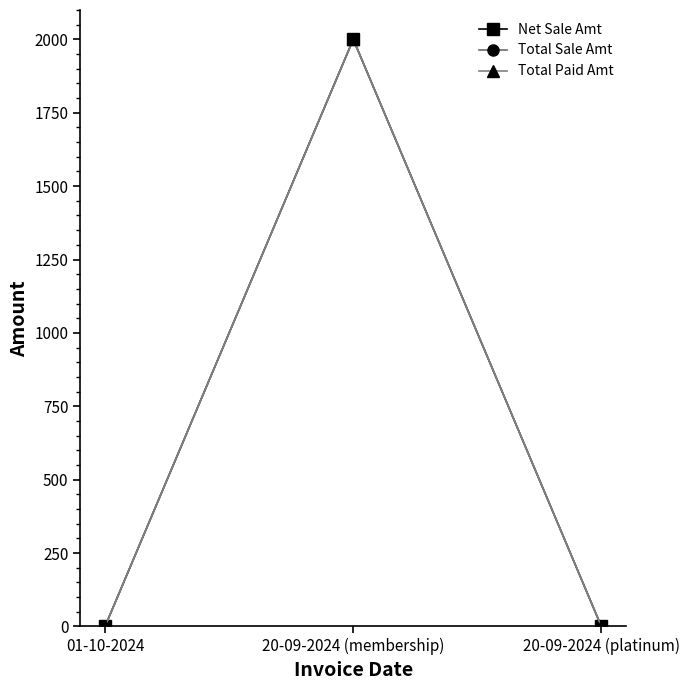

Does the chart have visible grid lines?

No